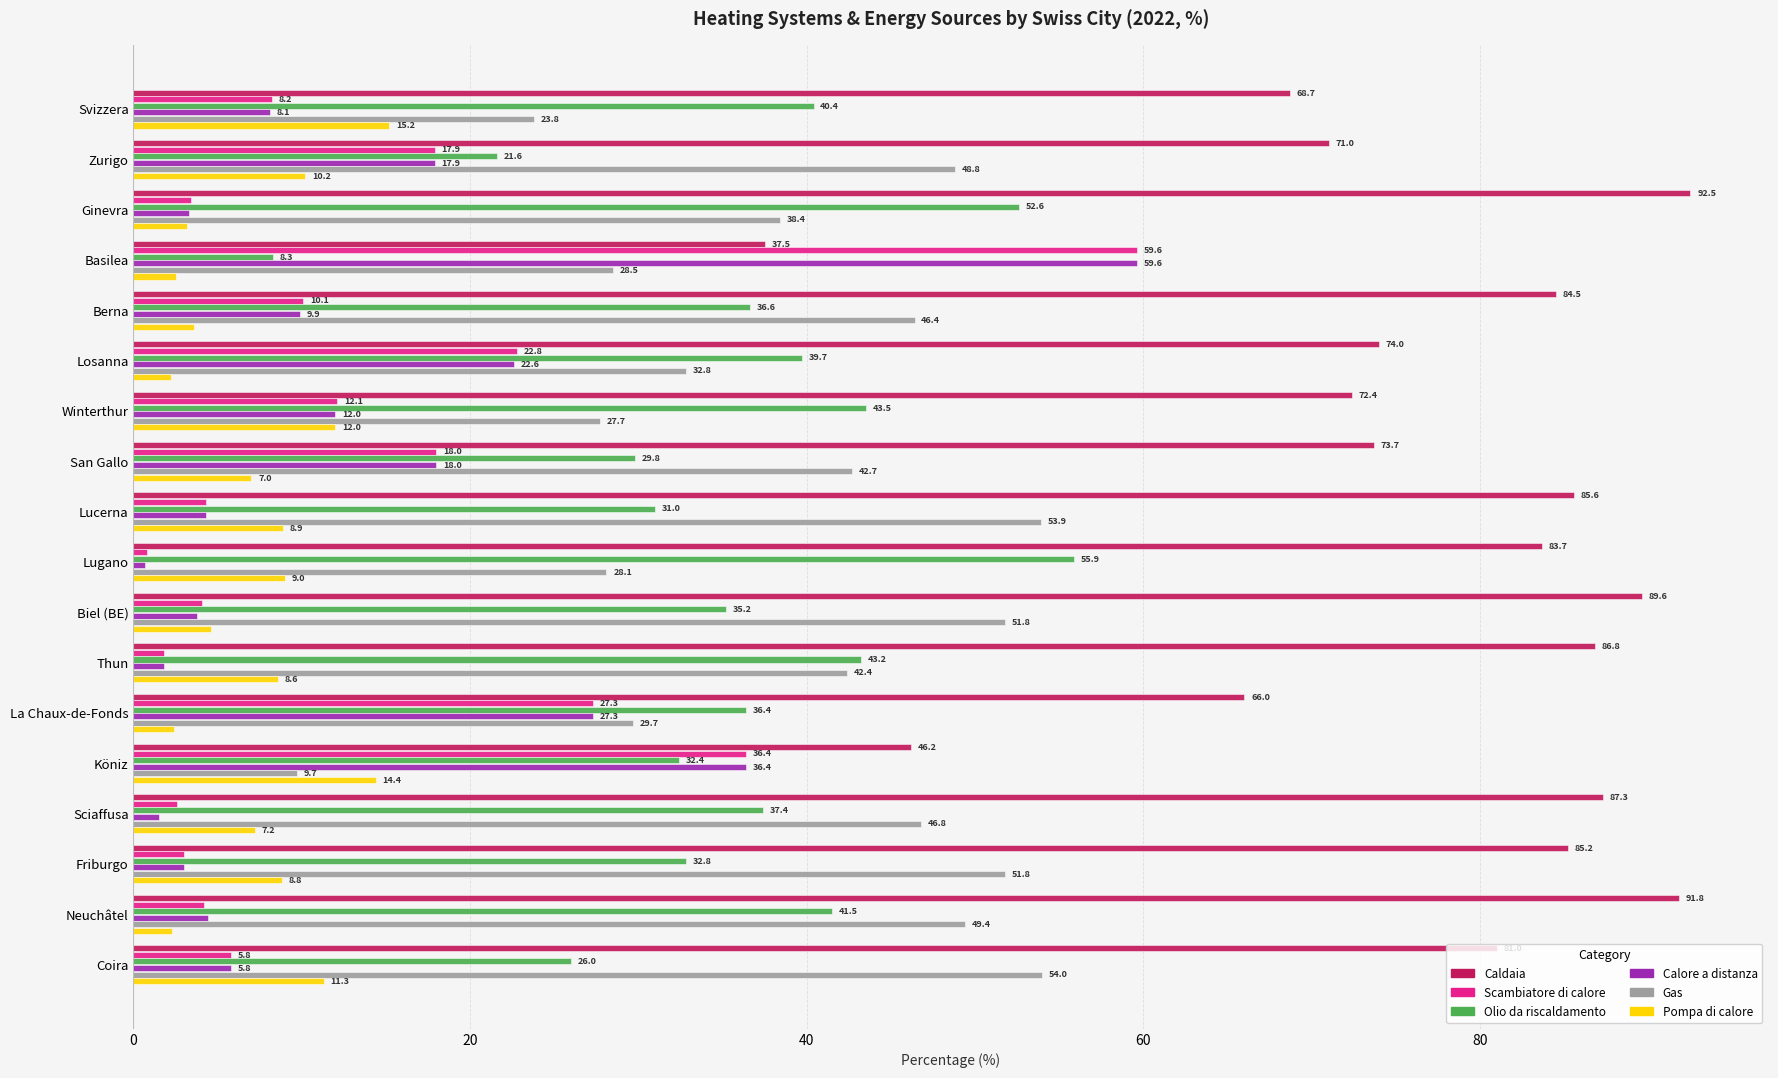

What is the total value across all series at Lugano?

178.2